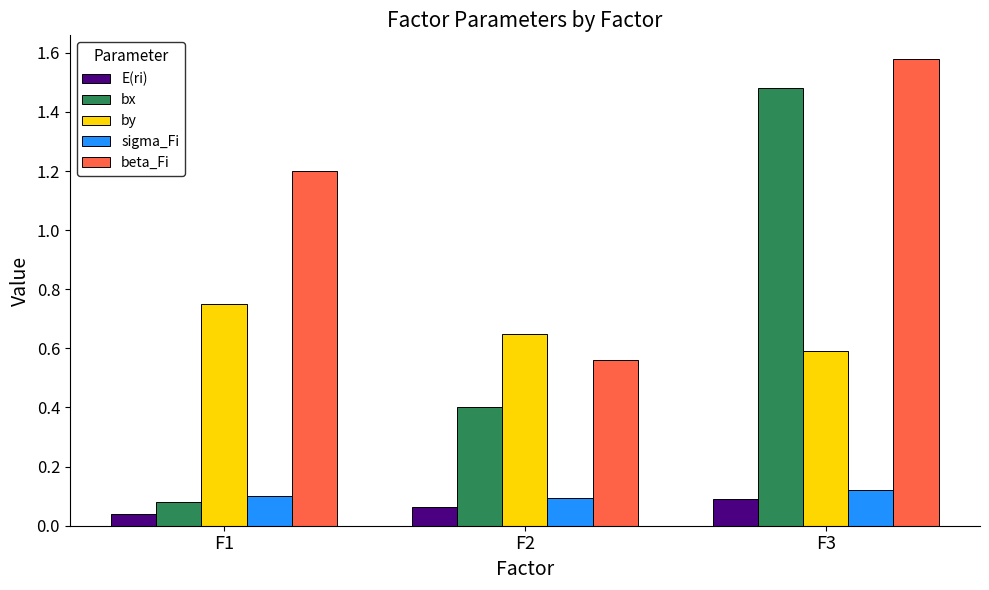

Which category has the lowest value across all series?

F1